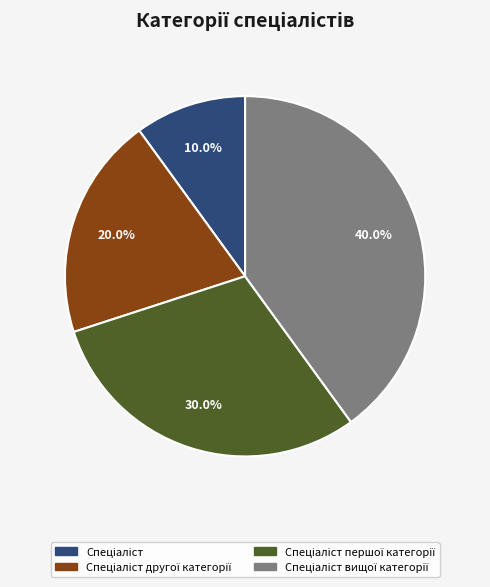

Does any single category account for the majority?

No